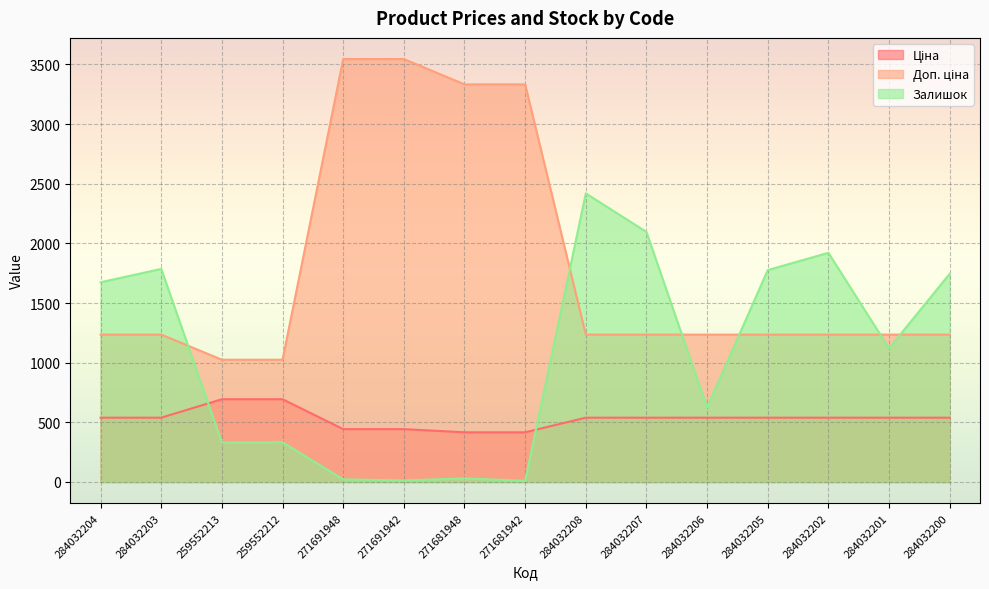

How many lines are shown in the chart?

3